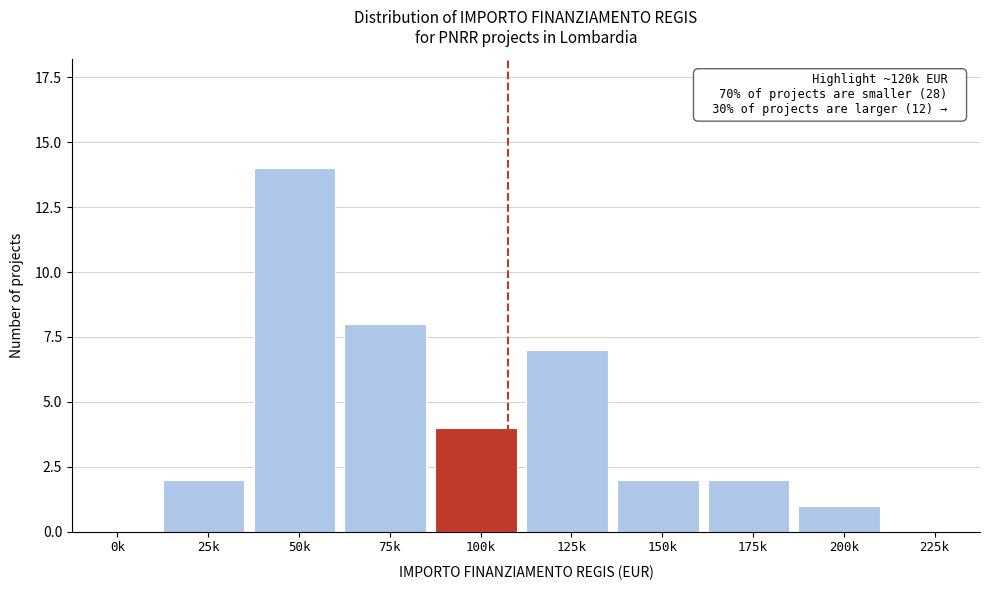

Reading left to right, transcribe all the data shown in this chart.

0k=0	25k=2	50k=14	75k=8	100k=4	125k=7	150k=2	175k=2	200k=1	225k=0